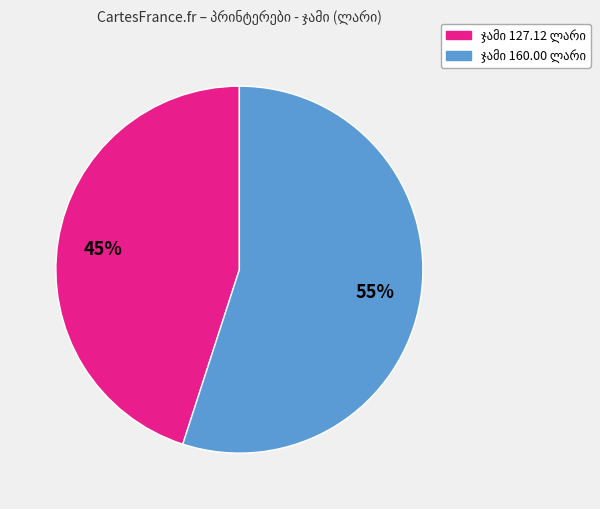

To the nearest percent, what is the average slice percentage?

50%